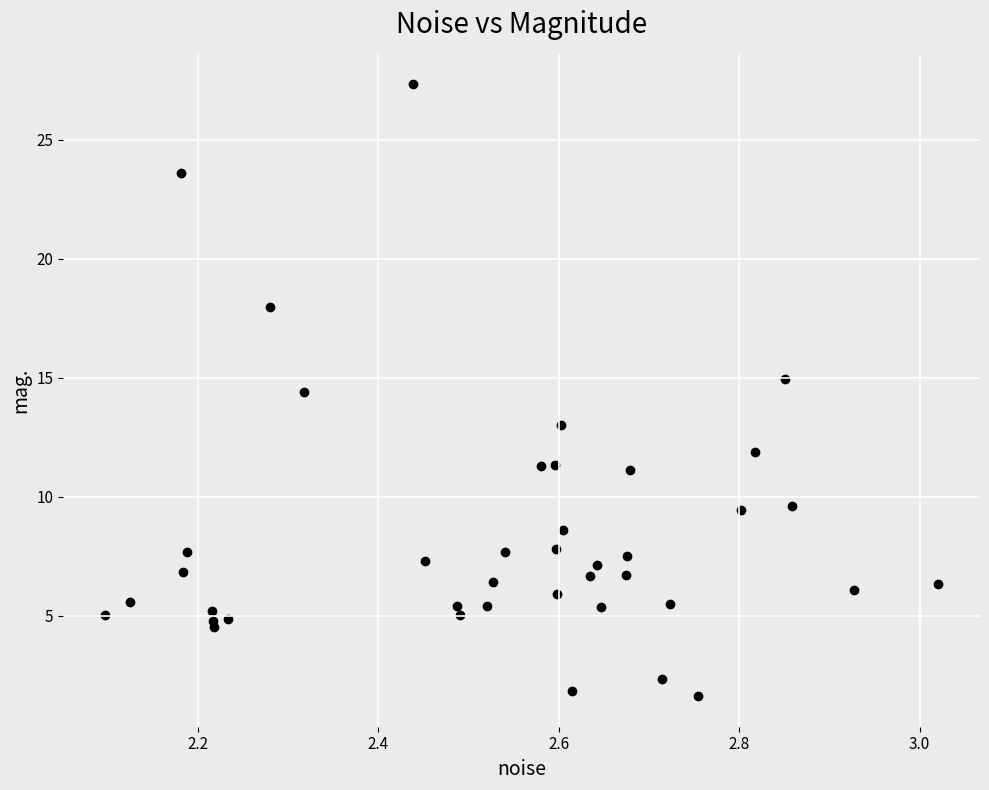

What Y value in the scatter plot is closest to 14?

14.4